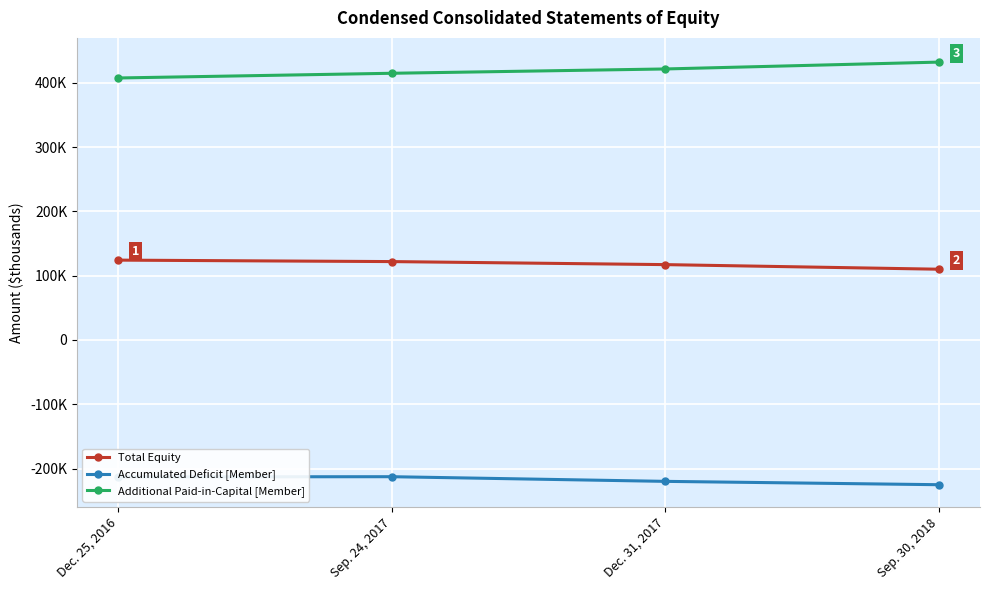

Which series has the largest total across all categories?

Additional Paid-in-Capital [Member]